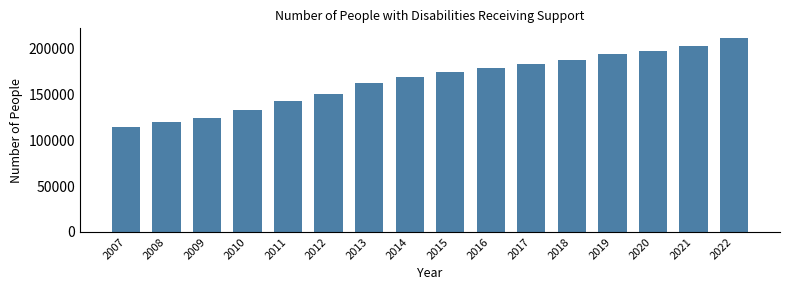

Reading left to right, list all the values displayed in this chart.

2007=114961	2008=120274	2009=124751	2010=133398	2011=142897	2012=150206	2013=162967	2014=168679	2015=174693	2016=178944	2017=183330	2018=187313	2019=194364	2020=197792	2021=202551	2022=211650